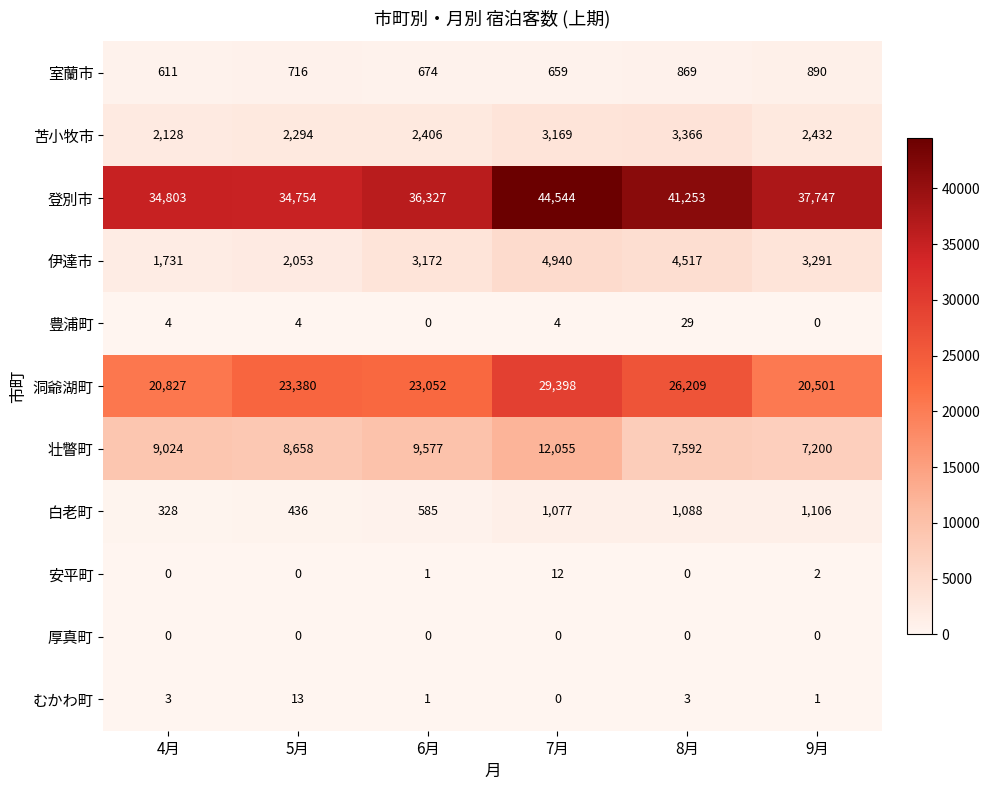

What is the difference between the highest and lowest values at 9月?

37747